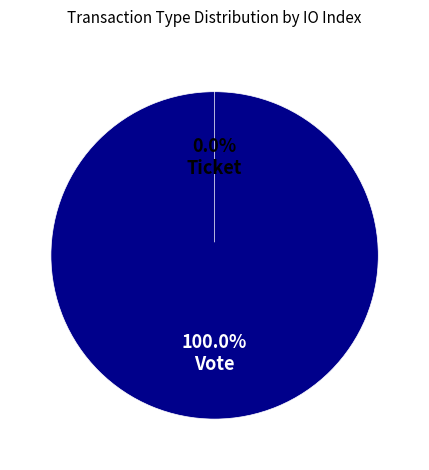

Does any single category account for the majority?

Yes